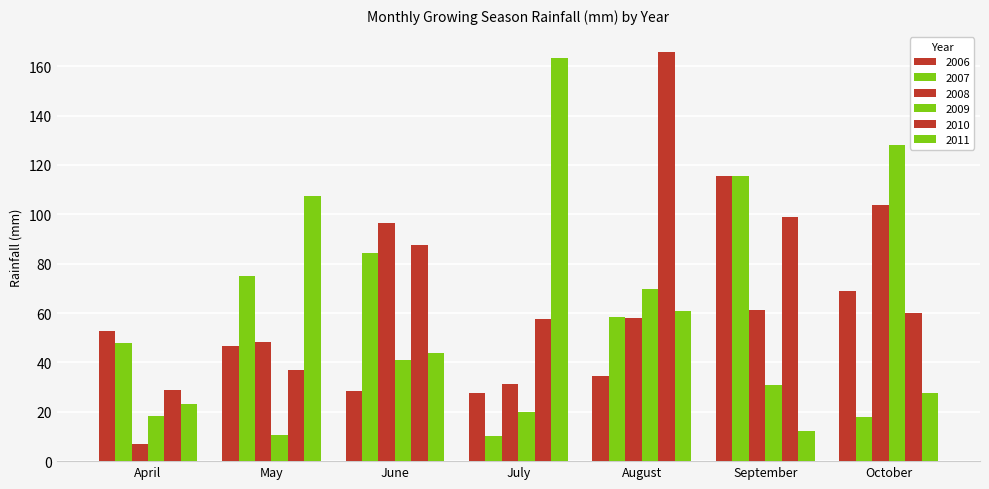

How many bars are there in total?

42